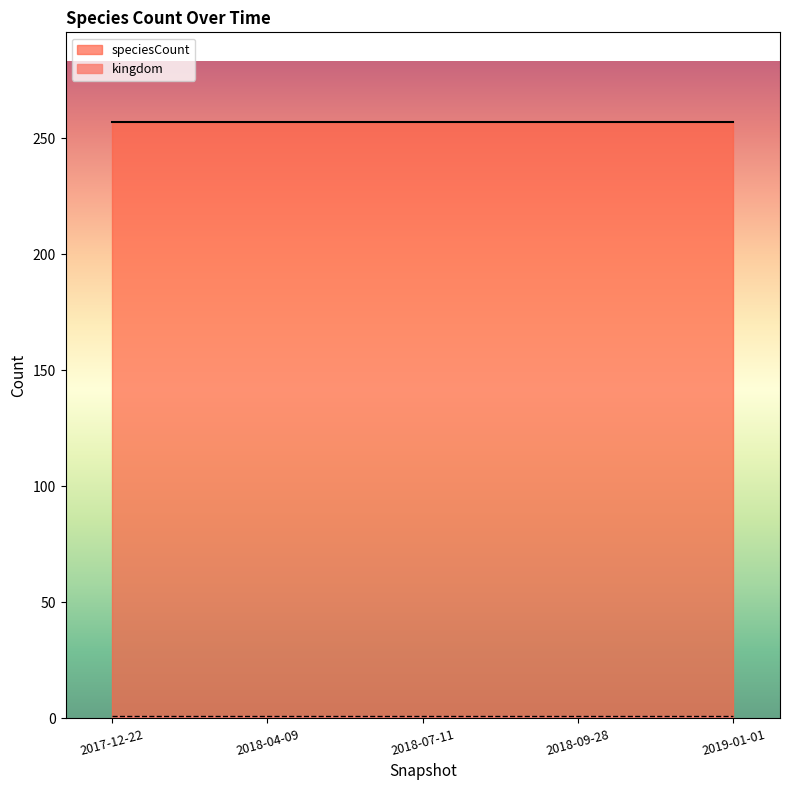

At which category is the sum across all series the highest?

2017-12-22